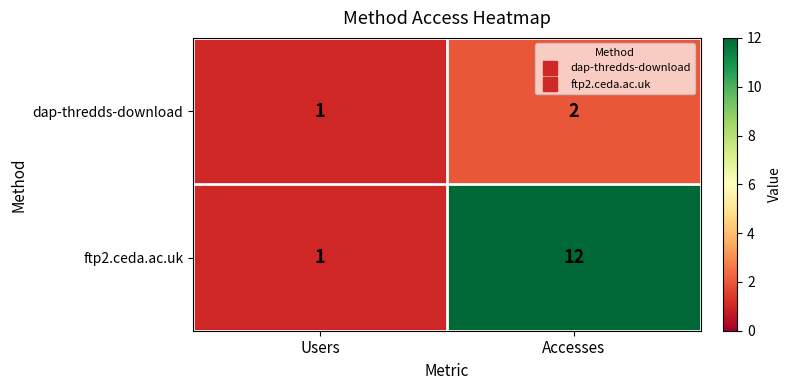

Which series has the largest range (max minus min)?

ftp2.ceda.ac.uk